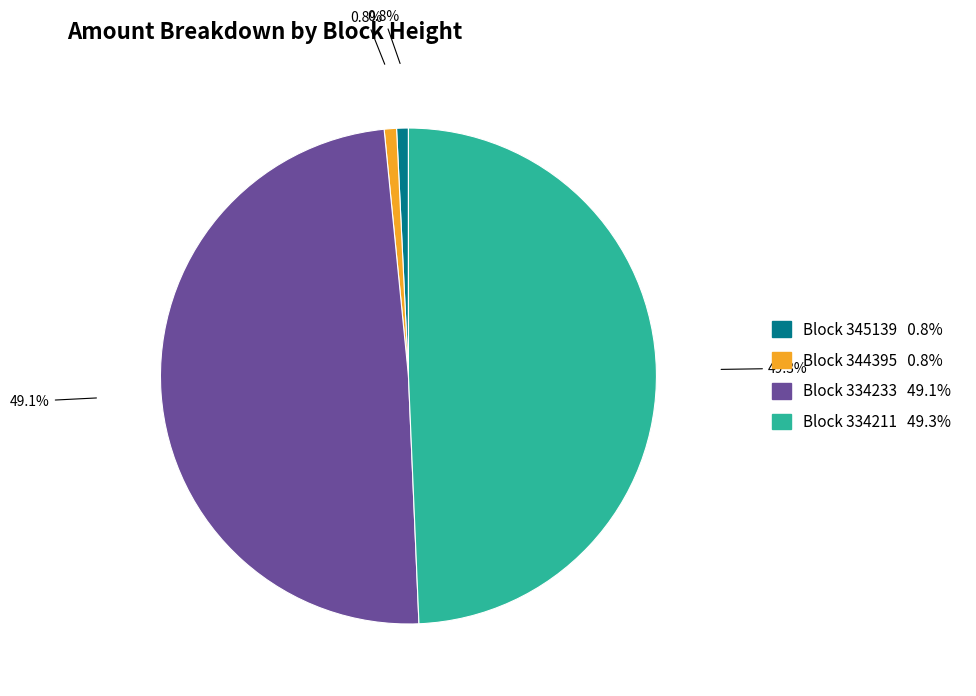

Is there a majority slice in this chart?

No